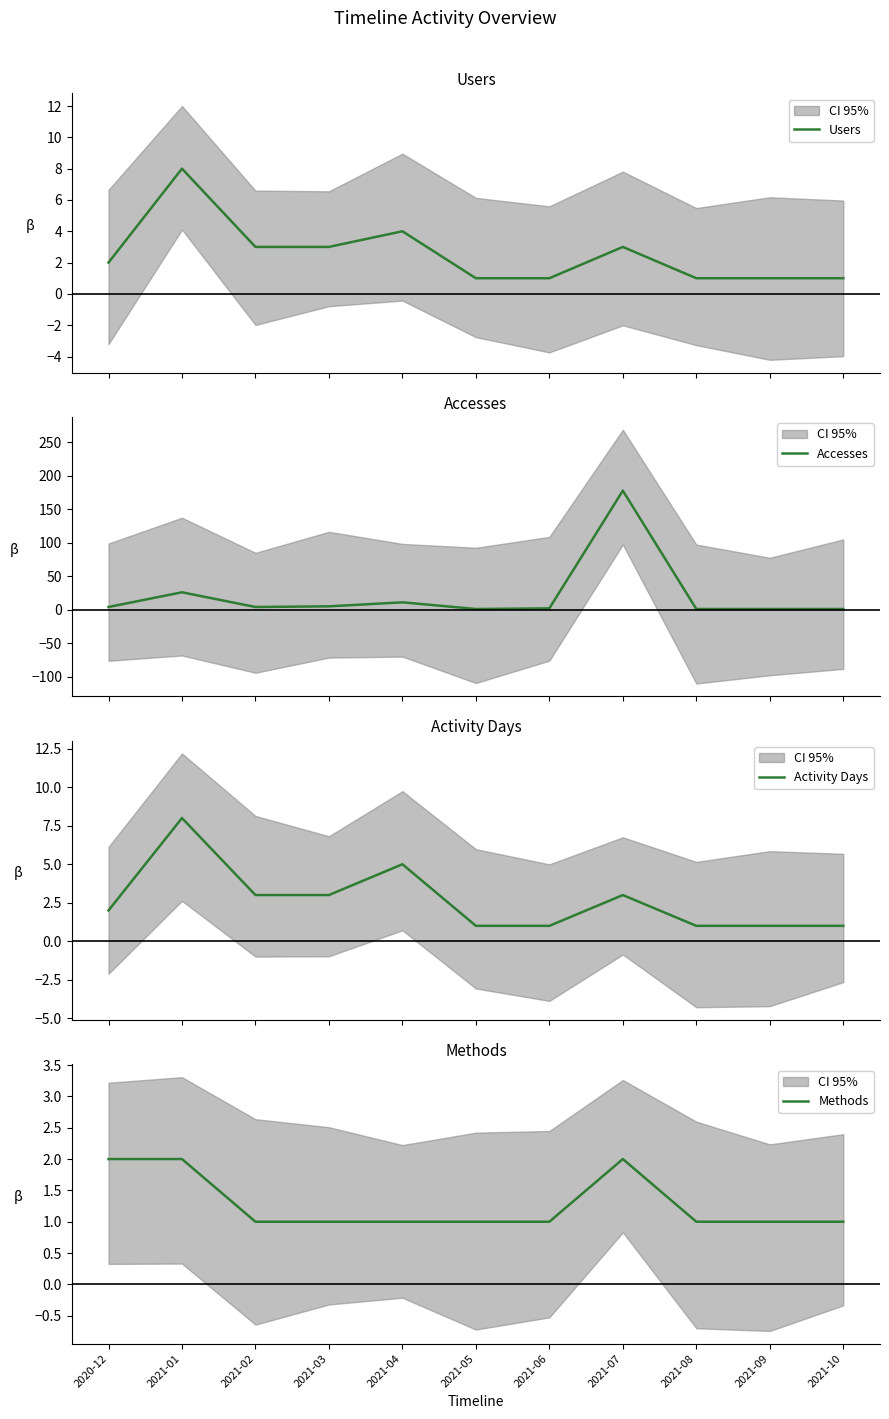

The Activity Days series shows 9 at 2021-04. True or false?

False